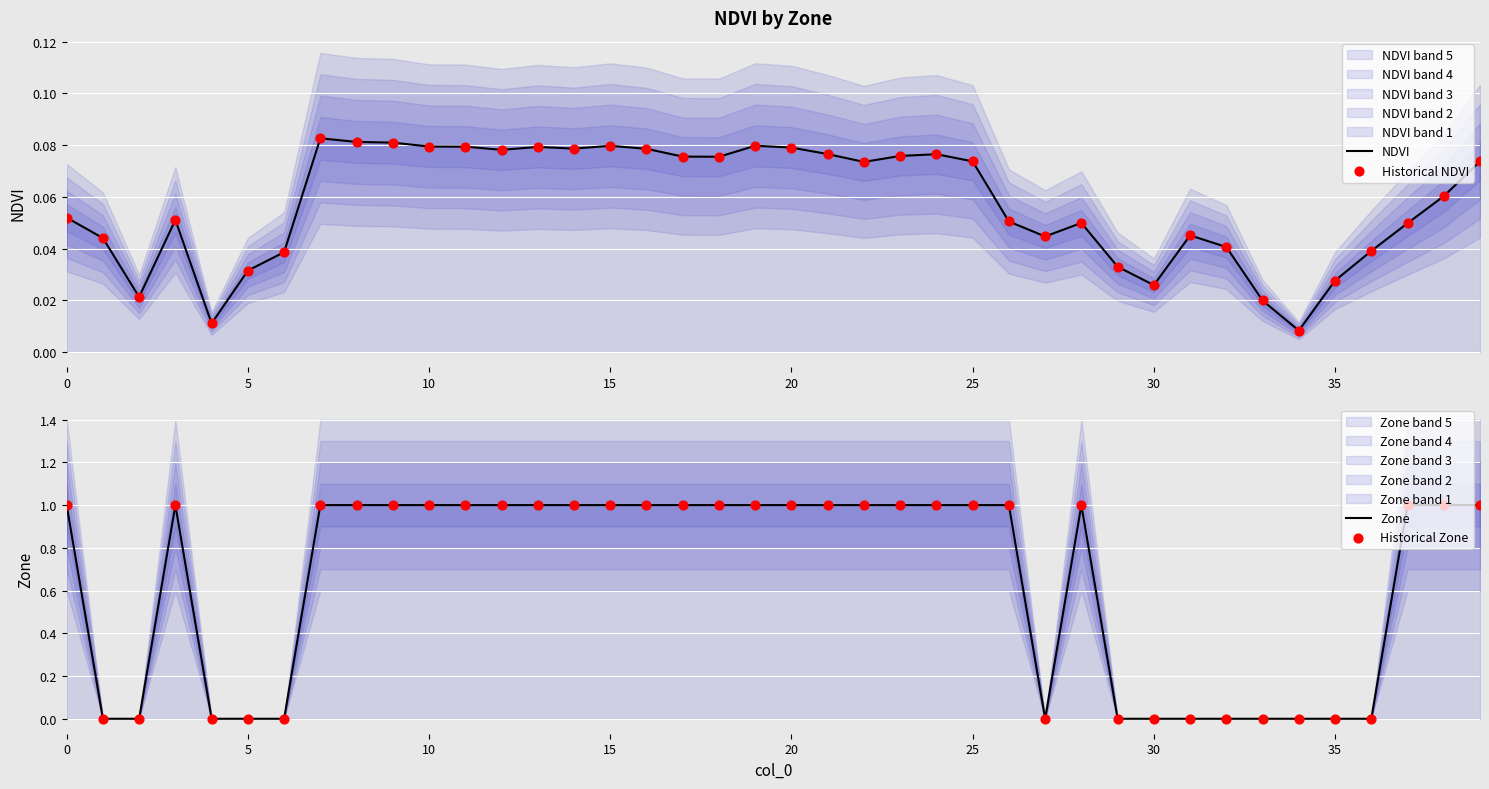

Which series has the largest total across all categories?

Zone